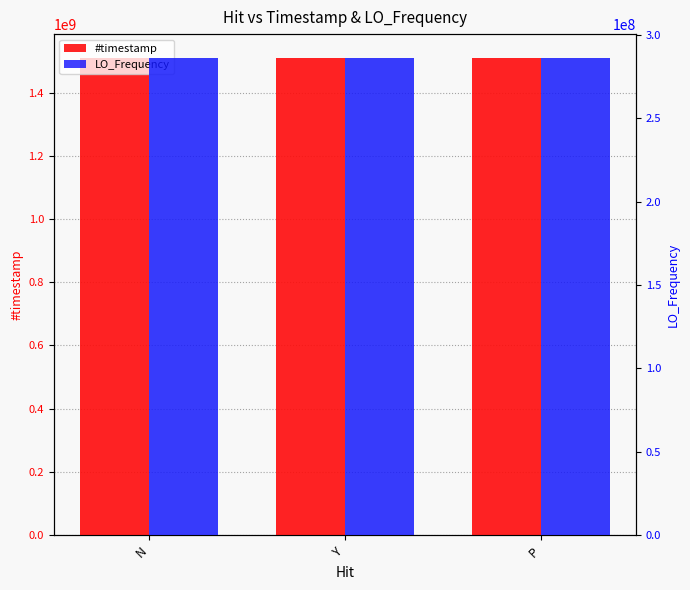

Which category has the highest value across all series?

P